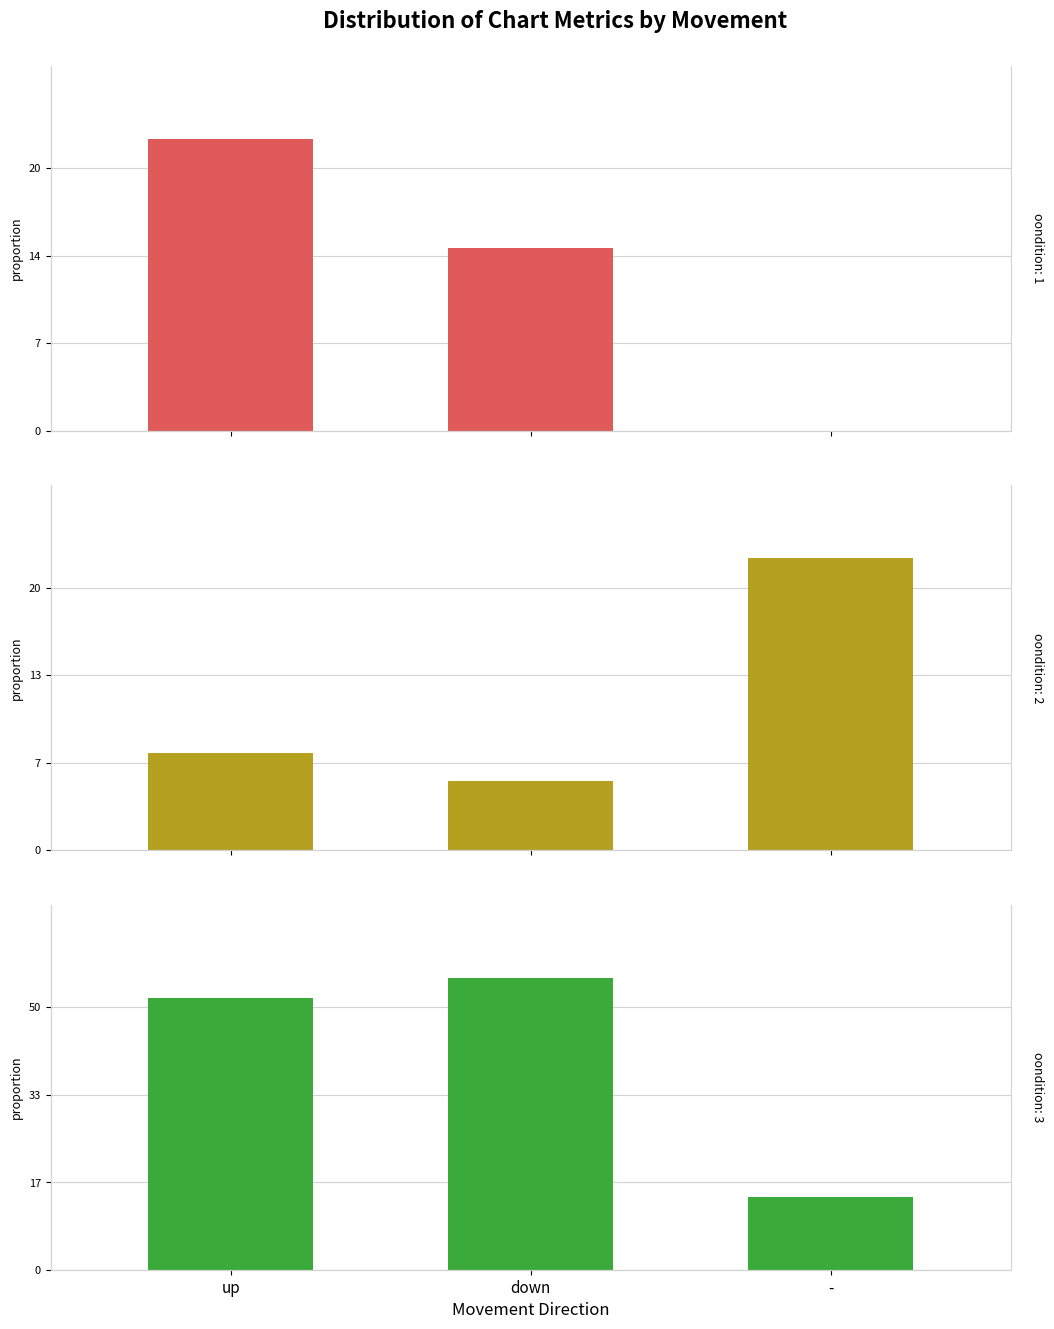

Count the number of categories in the chart.

3